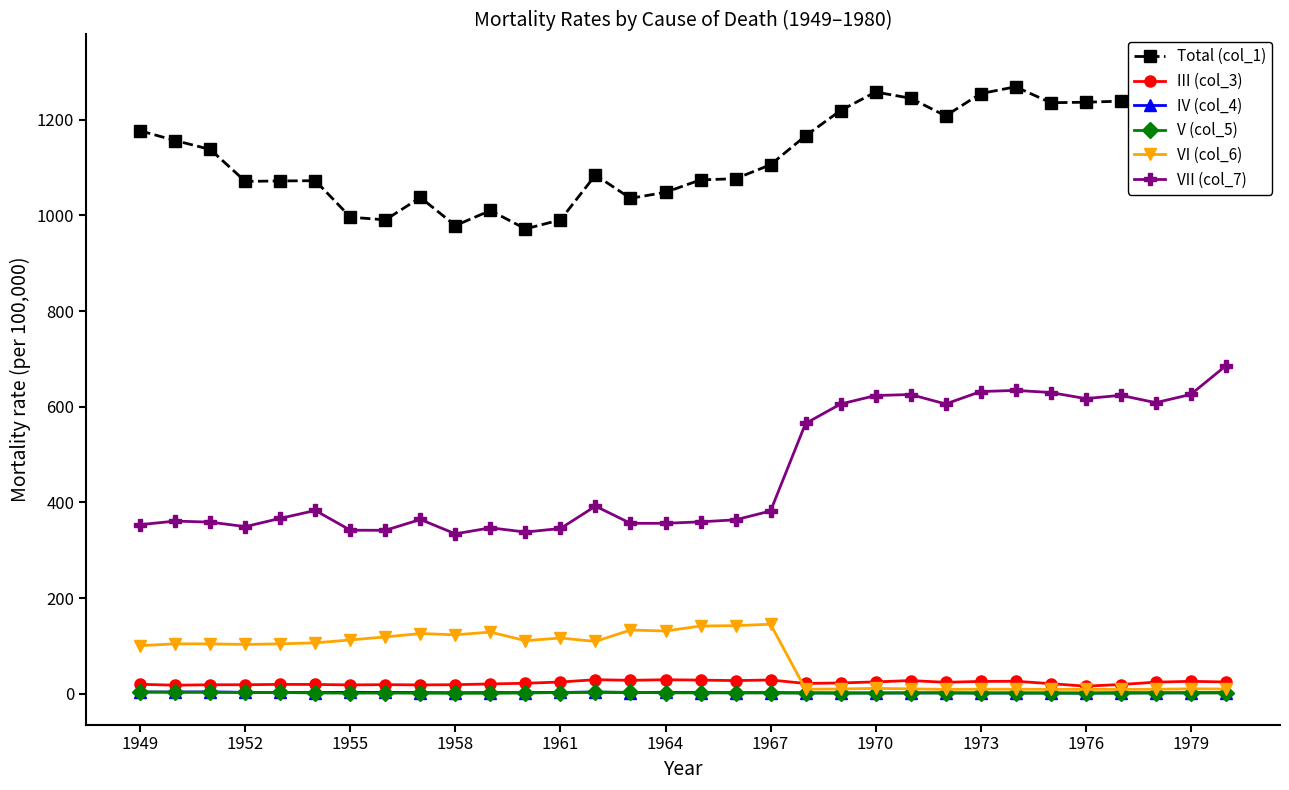

What is the highest value of the III (col_3) series?

29.2